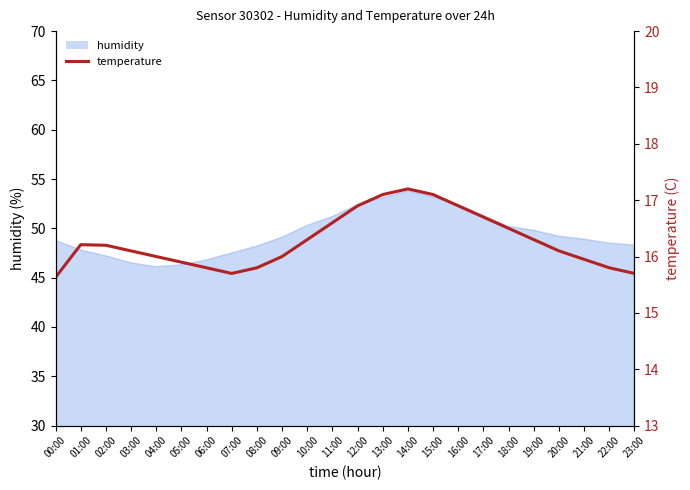

Approximately how many times larger is the value at 00:00 compared to 10:00?

1.0